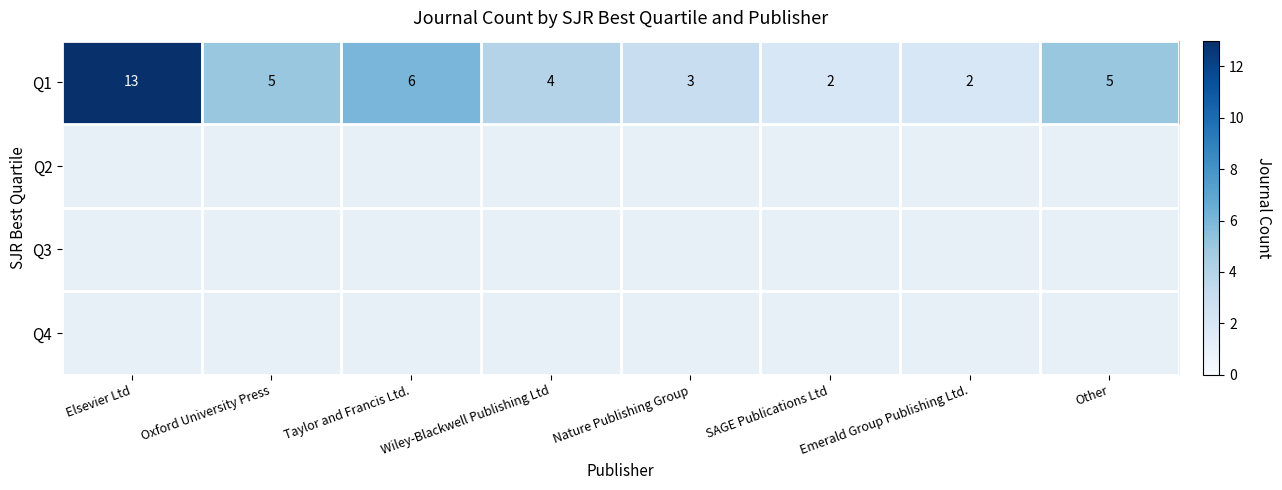

Which label corresponds to the largest value in the chart?

Elsevier Ltd